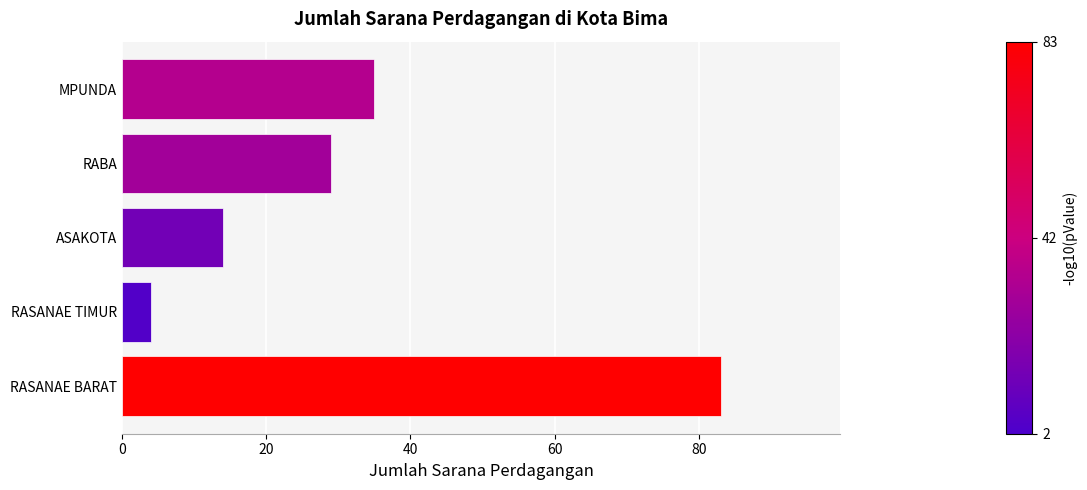

Reading bottom to top, what are all the values shown in this chart?

RASANAE BARAT=83	RASANAE TIMUR=4	ASAKOTA=14	RABA=29	MPUNDA=35